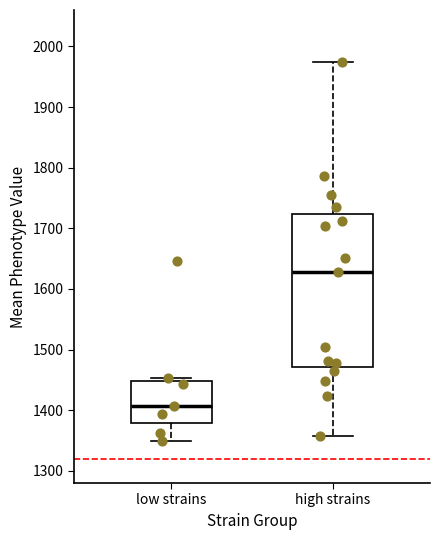

Reading left to right, transcribe this box plot: for each box, give where its median line is, the range the box spans, and where its two whiskers end, as read against the y-axis. The values are not printed on the chart, so give them approximately, as read against the axis.

low strains: median 1410, box 1380 to 1450, whiskers 1350 to 1450 (just above the box's upper edge)
high strains: median 1630, box 1470 to 1720, whiskers 1360 to 1970